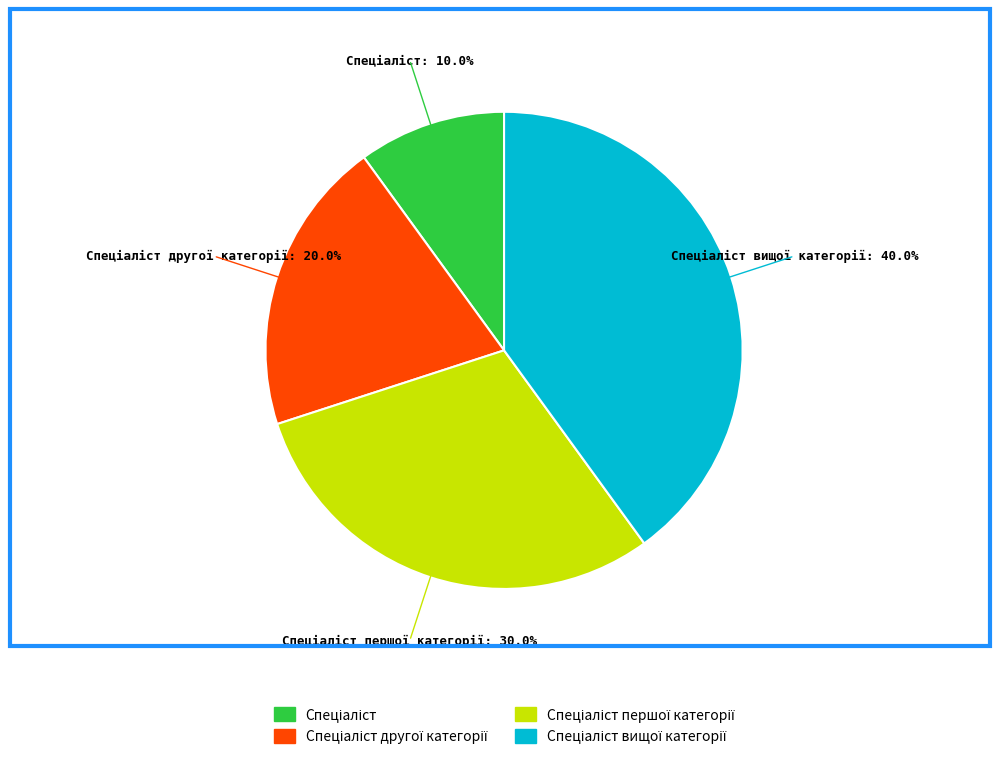

Is there a majority slice in this chart?

No